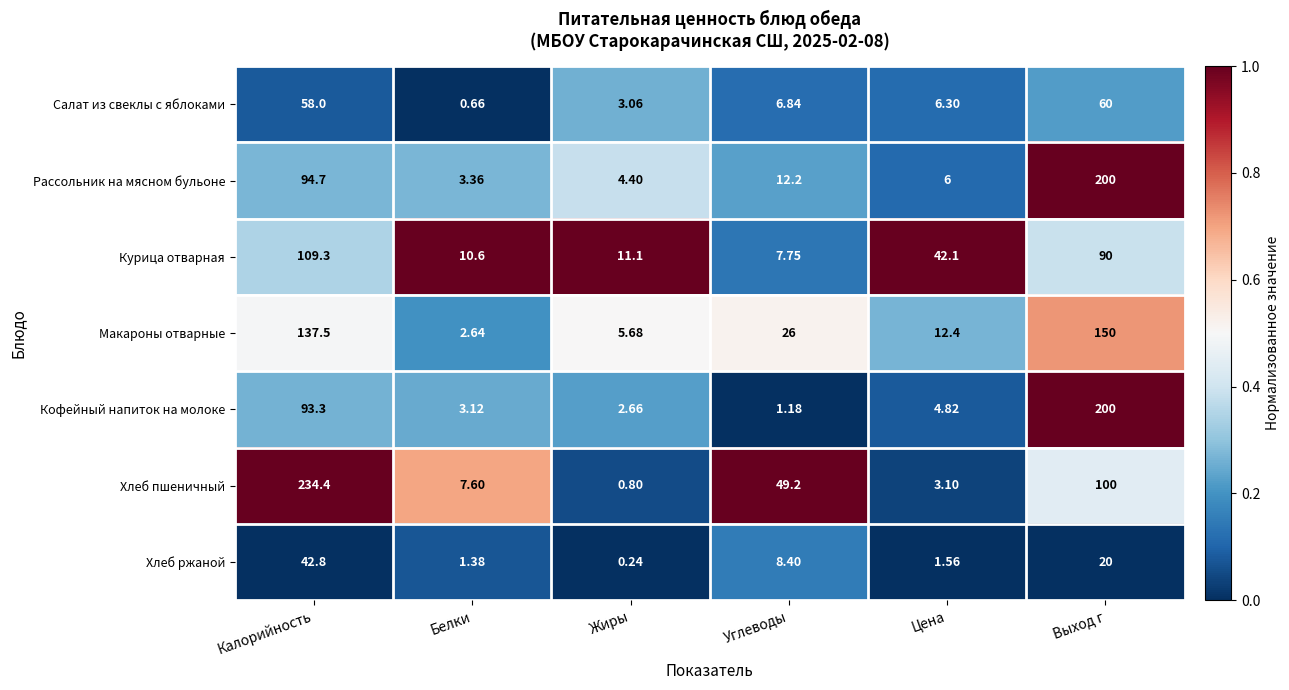

List the labels in order of Хлеб ржаной value, smallest first.

Жиры, Белки, Цена, Углеводы, Выход г, Калорийность